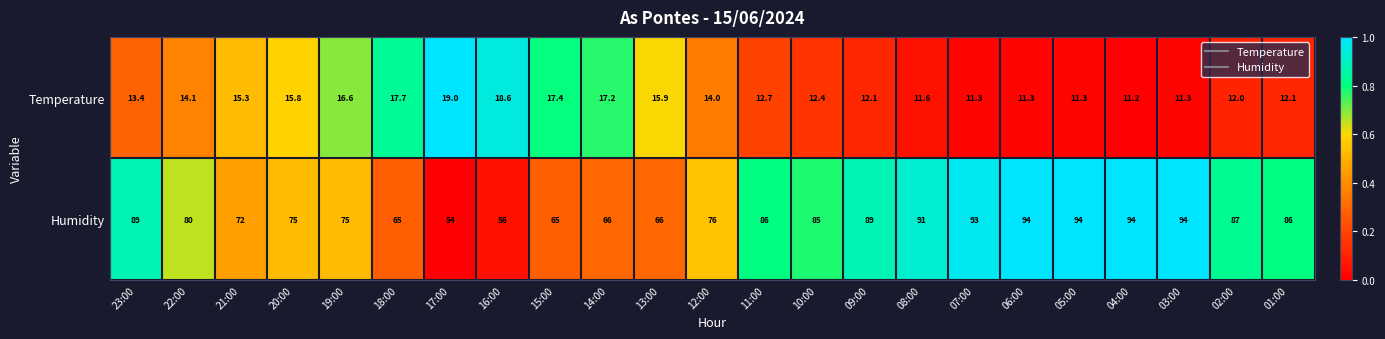

Which series has the largest total across all categories?

Humidity